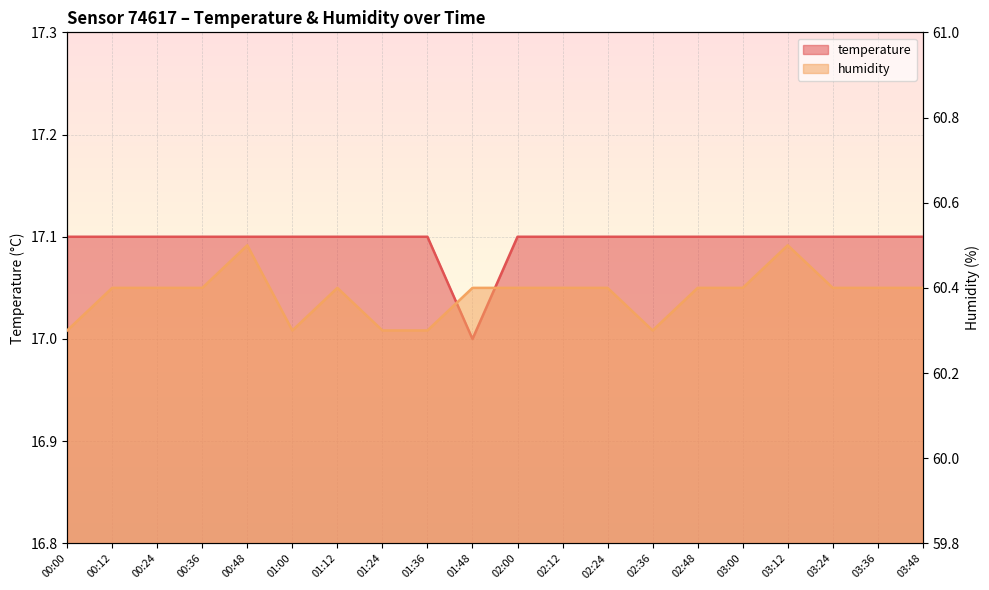

Rank the series by their maximum value, from highest to lowest.

humidity, temperature